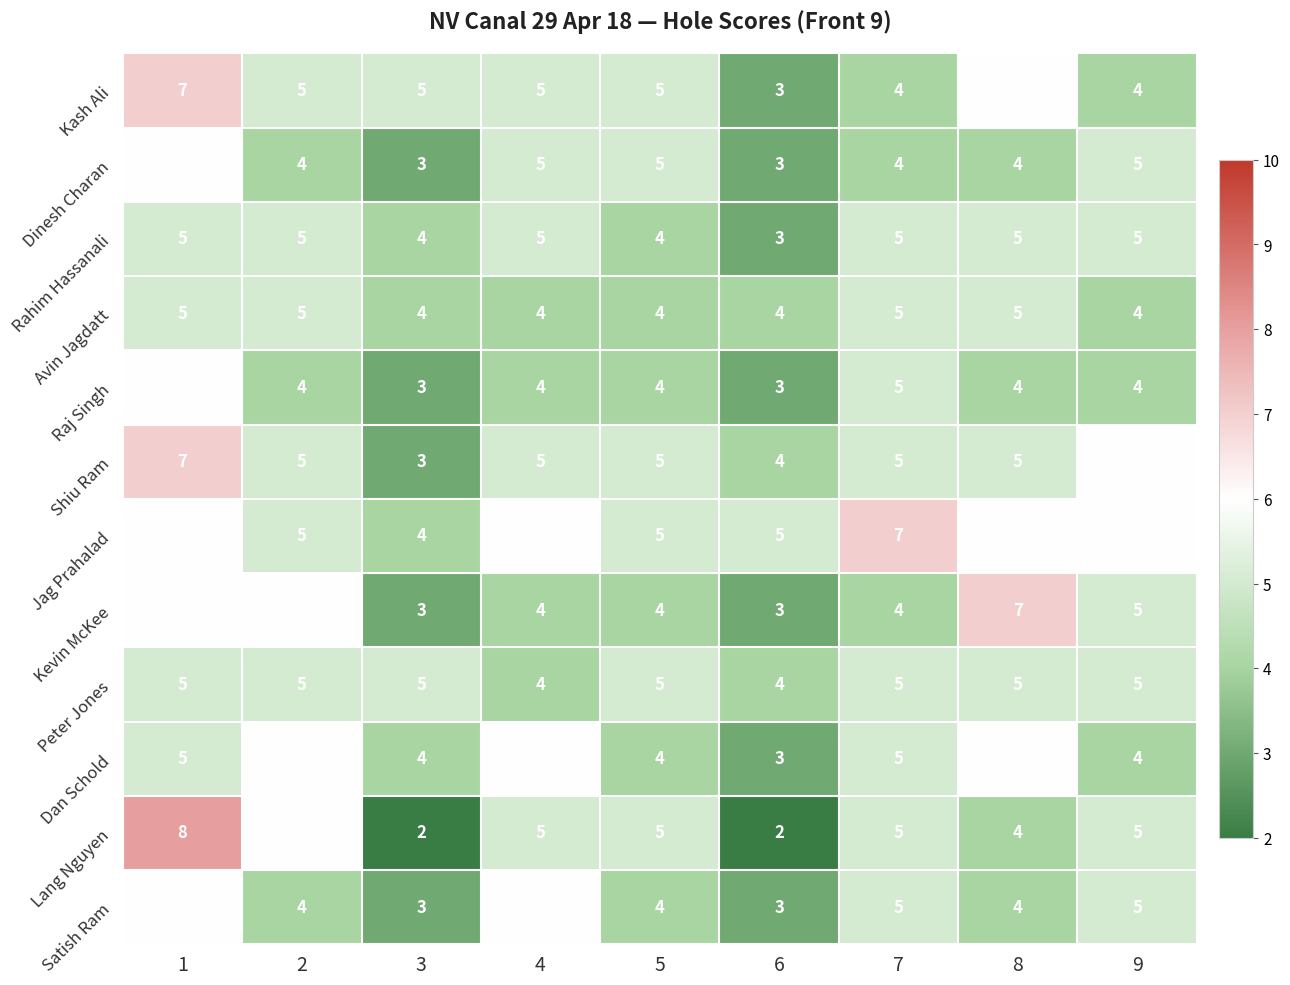

Is the value of Dinesh Charan at 3 greater than the value of Avin Jagdatt at 8?

No